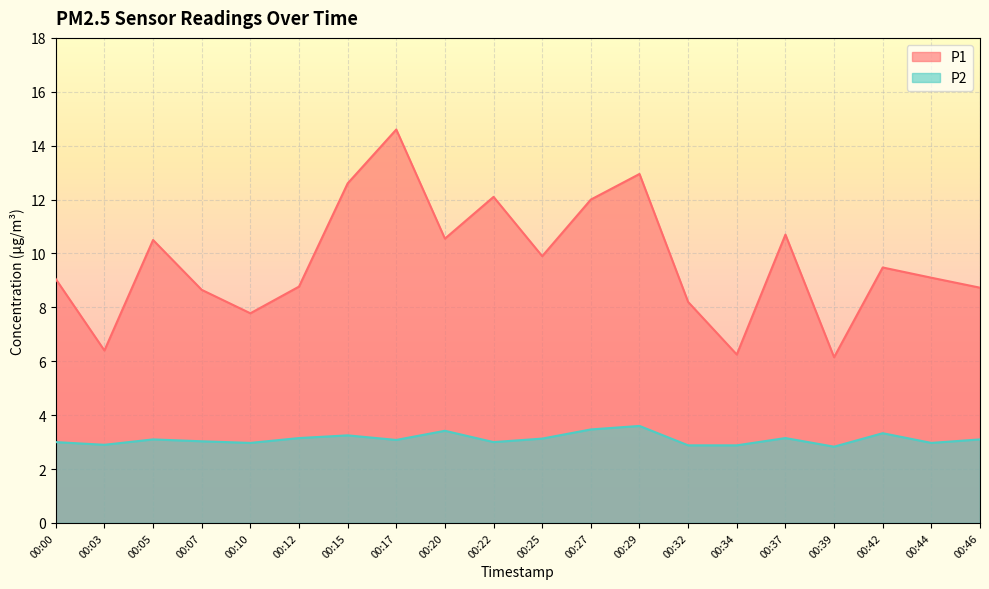

The P1 series shows 8.7 at 00:07. True or false?

True